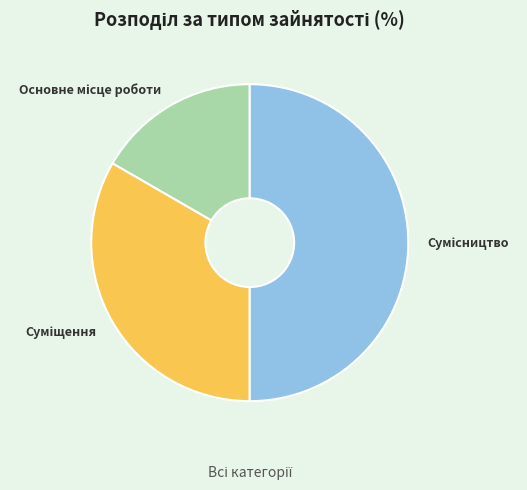

Count the number of slices in the pie.

3